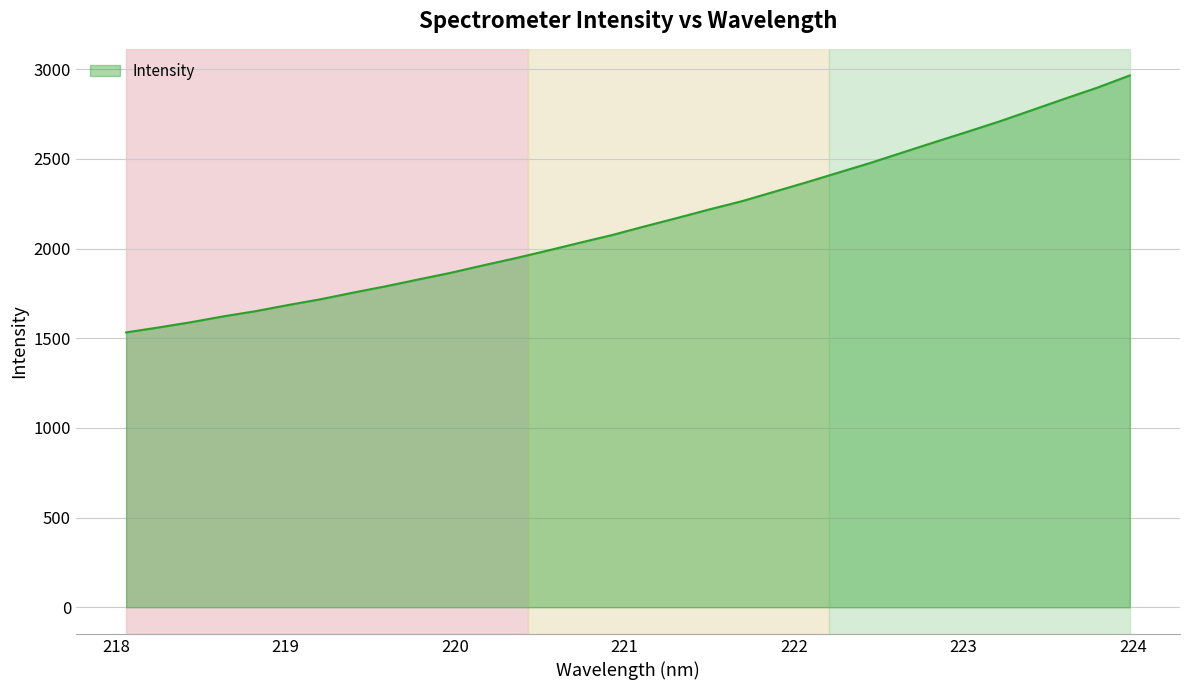

What is the maximum value shown in the chart?

2965.0